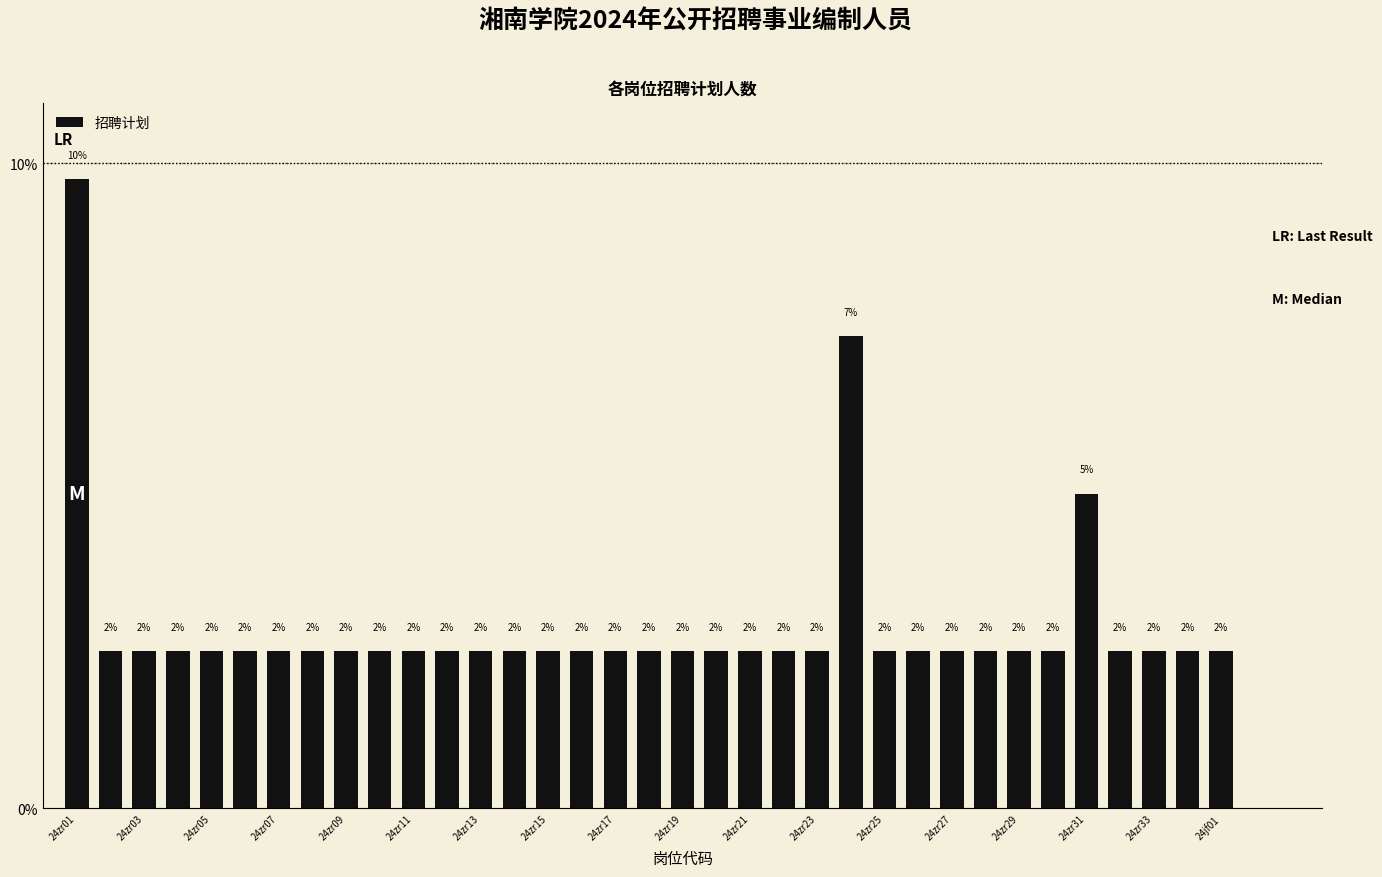

How many bars are there in total?

35